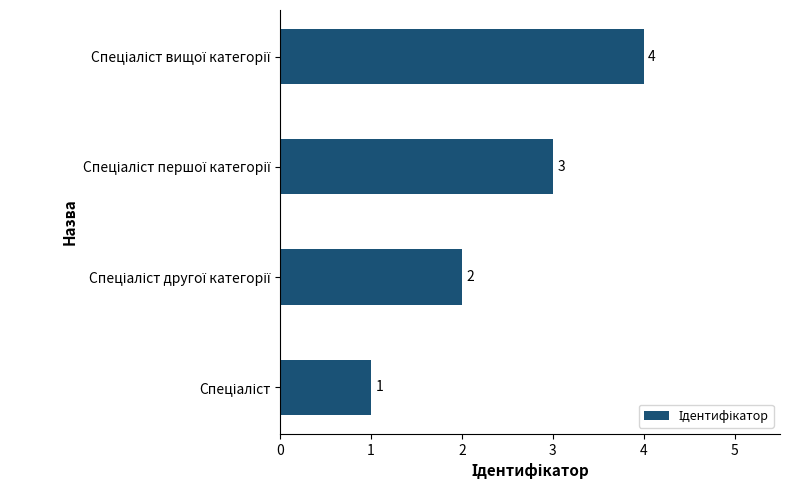

What is the greatest value displayed?

4